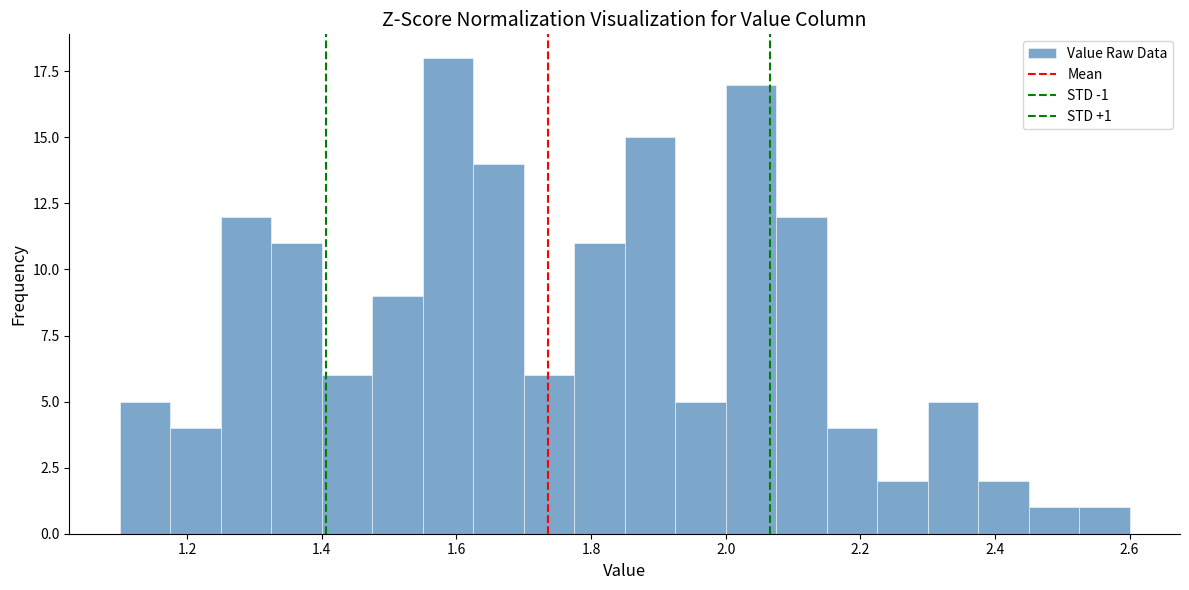

Read against the x-axis, roughly where is the centre of the tallest bar?

1.58